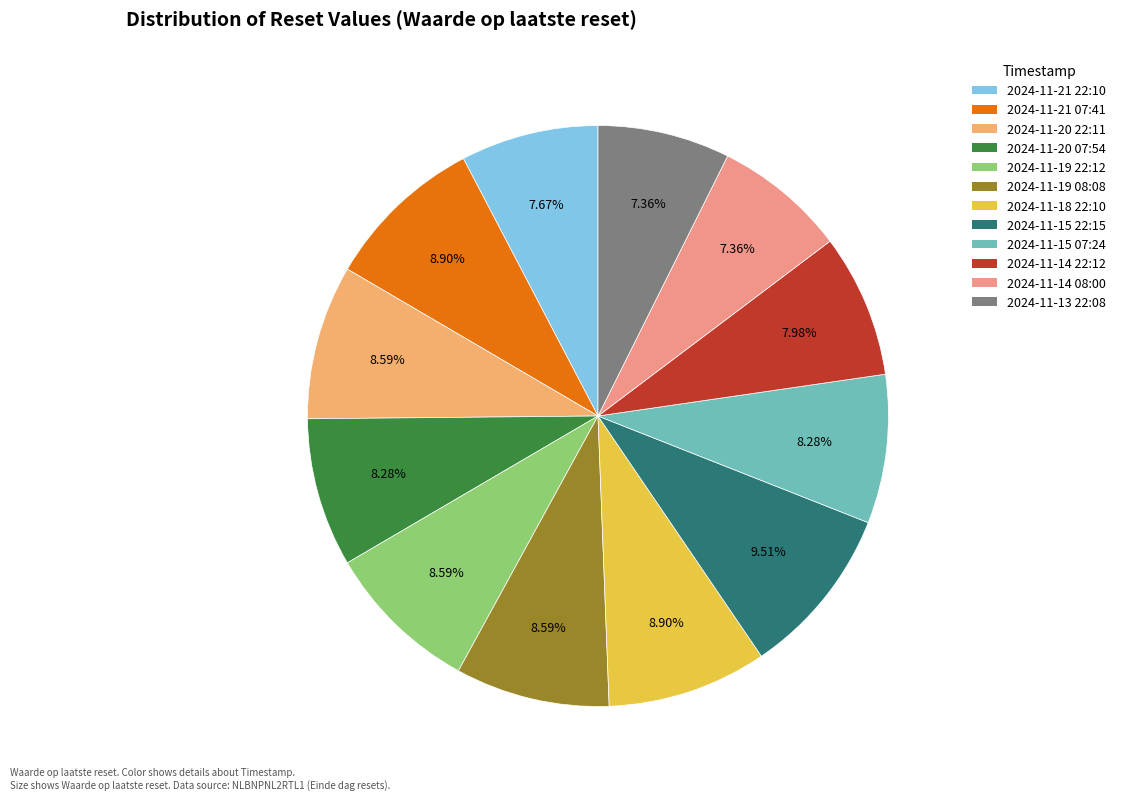

What percentage is the 2024-11-14 22:12 slice, to the nearest percent?

8%